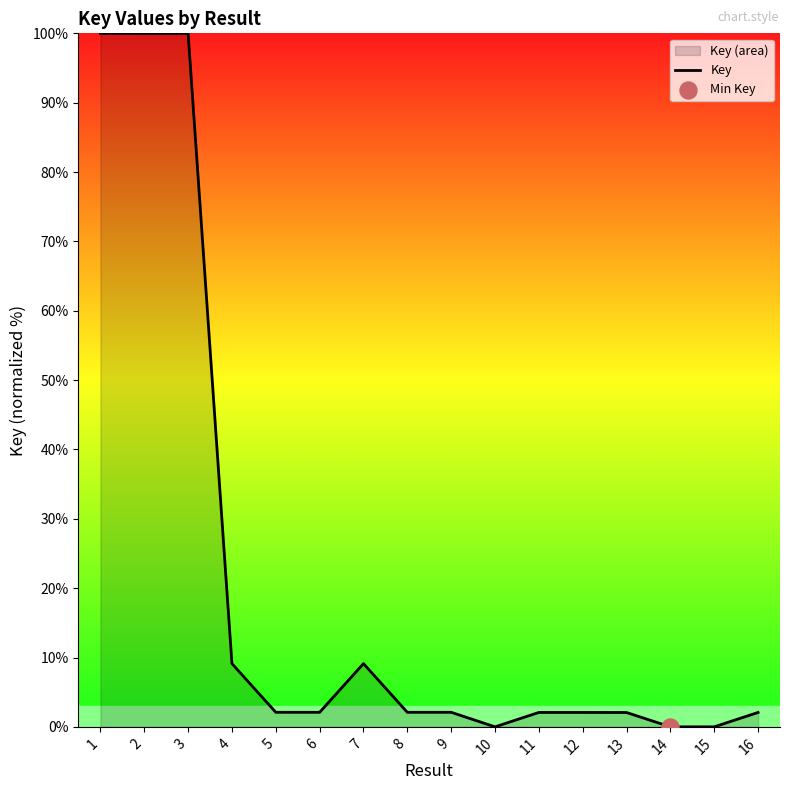

Which has a higher value, 8 or 12?

8